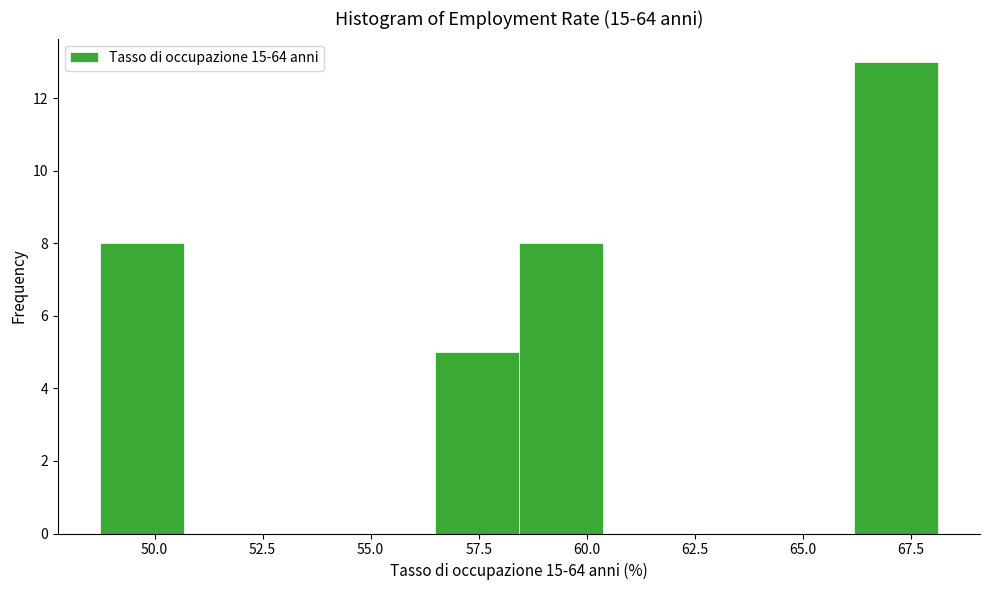

Read against the x-axis, roughly where is the centre of the tallest bar?

67.0